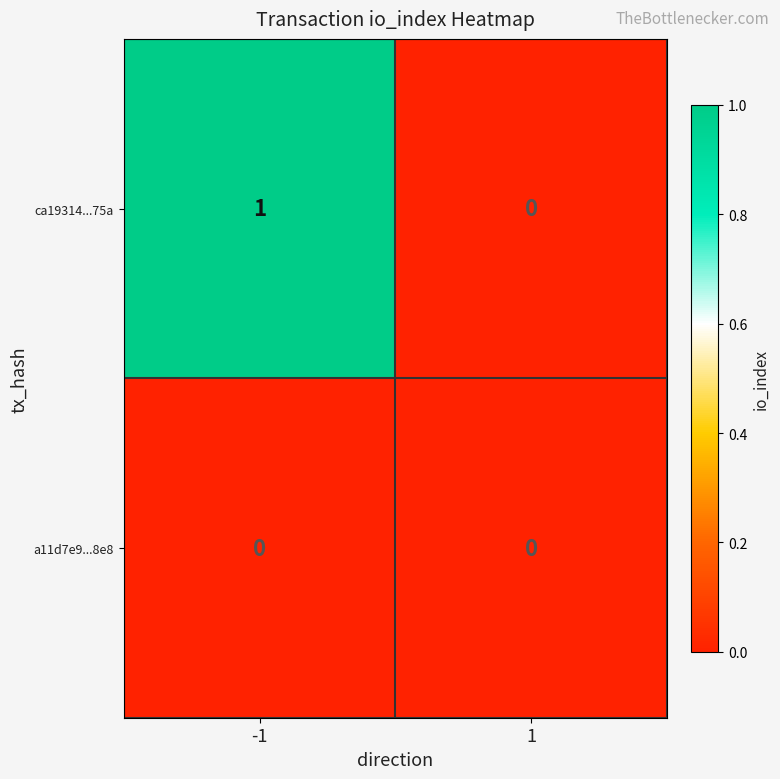

What is the difference between the highest and lowest values at -1?

1